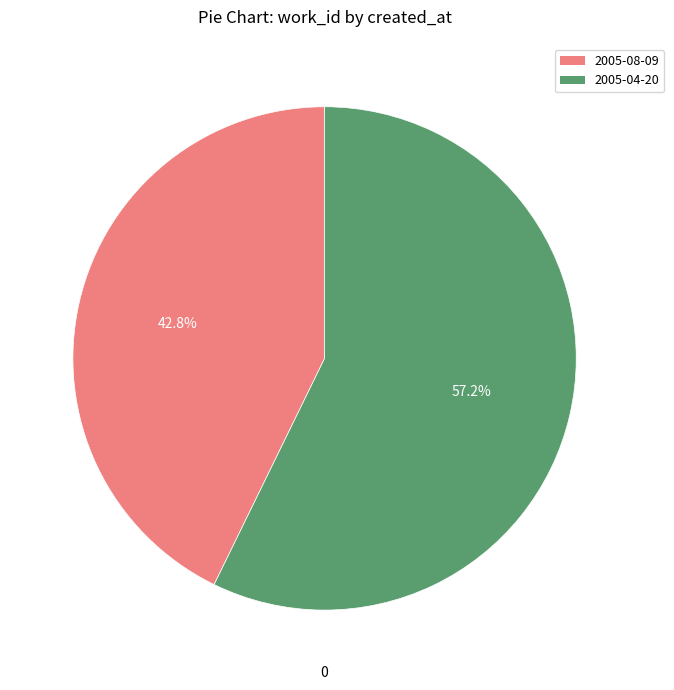

Combined, what portion of the pie is 2005-08-09 and 2005-04-20?

100.0%